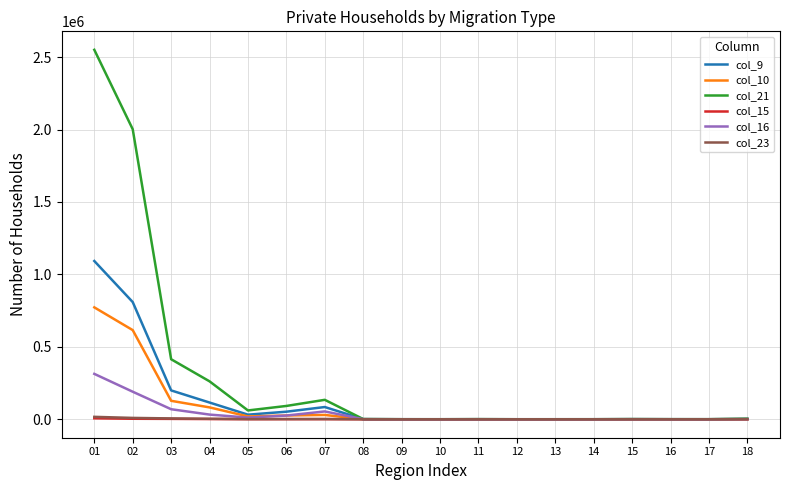

Which series has the largest range (max minus min)?

col_21